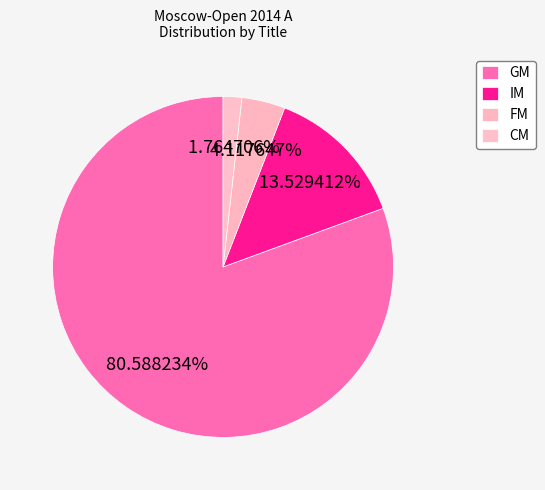

How many slices are in this pie chart?

4